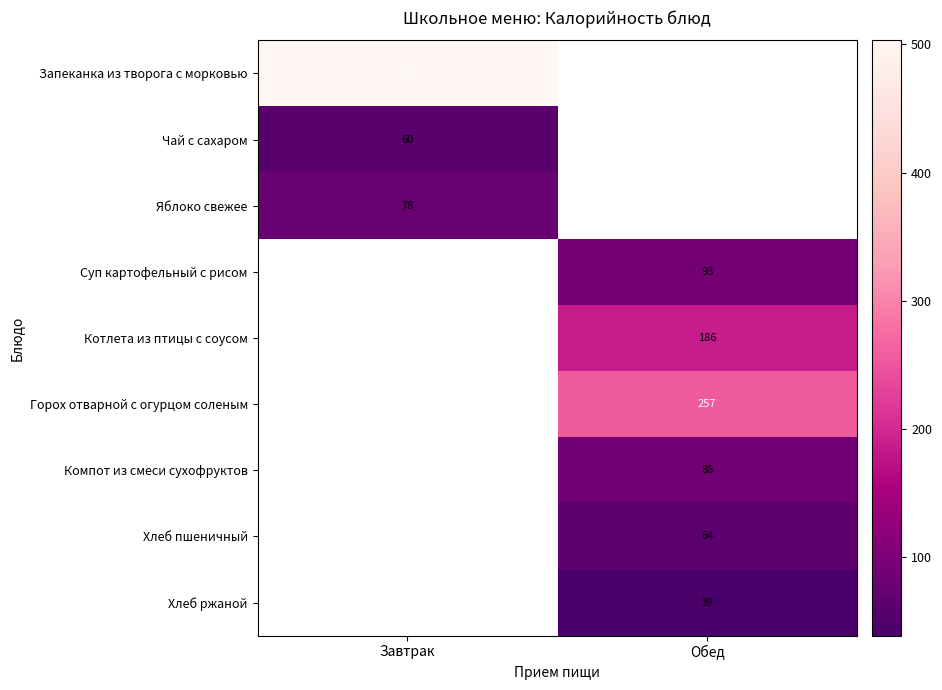

How many values in Запеканка из творога с морковью are above zero?

1